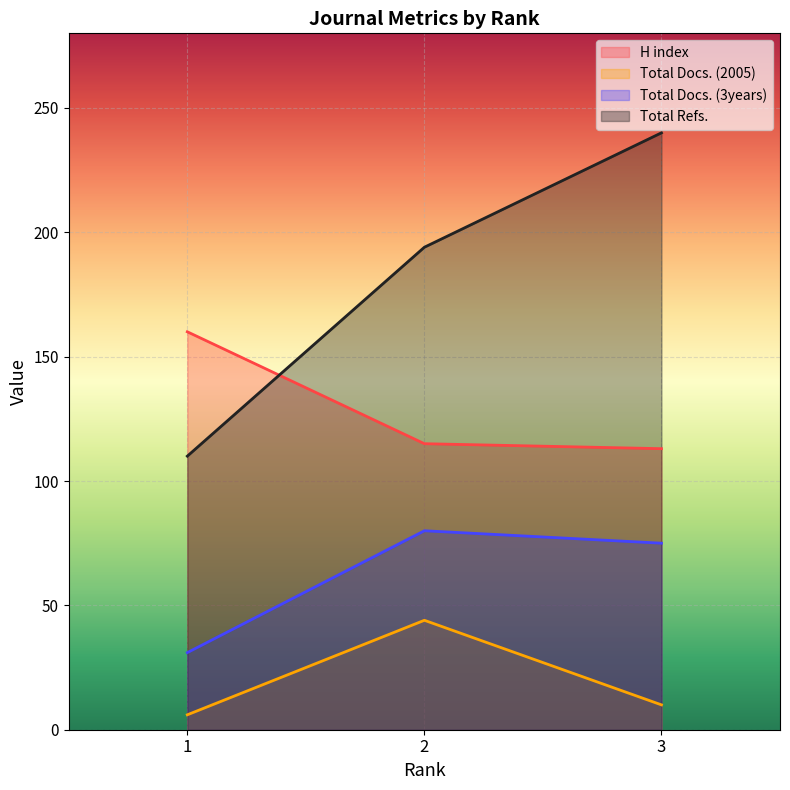

Is it true that Total Refs. equals 333 at 3?

False